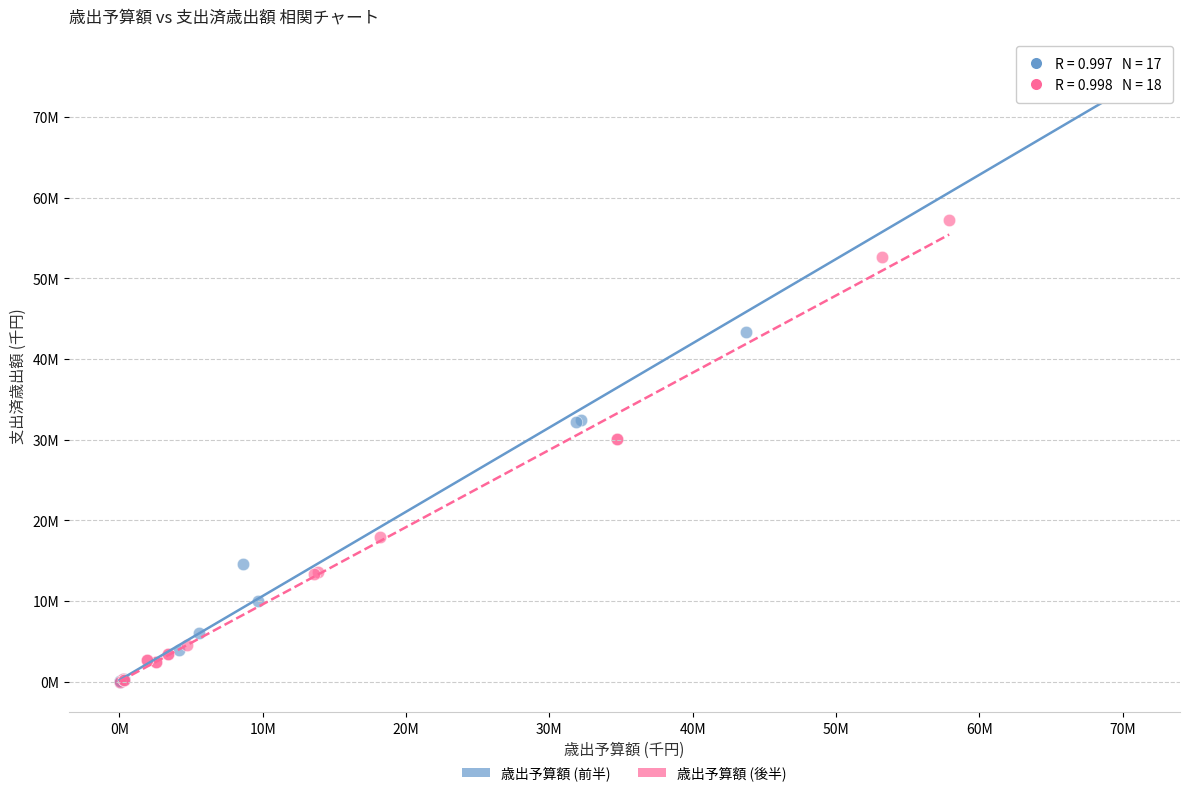

Which series has the widest spread of Y values?

歳出予算額 (前半)